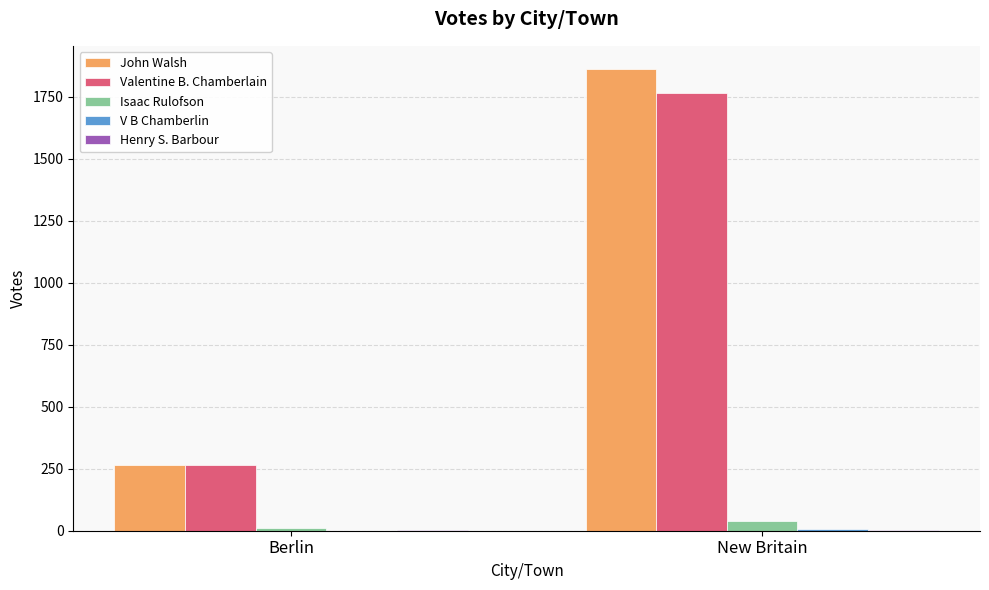

Does the chart contain stacked bars?

No